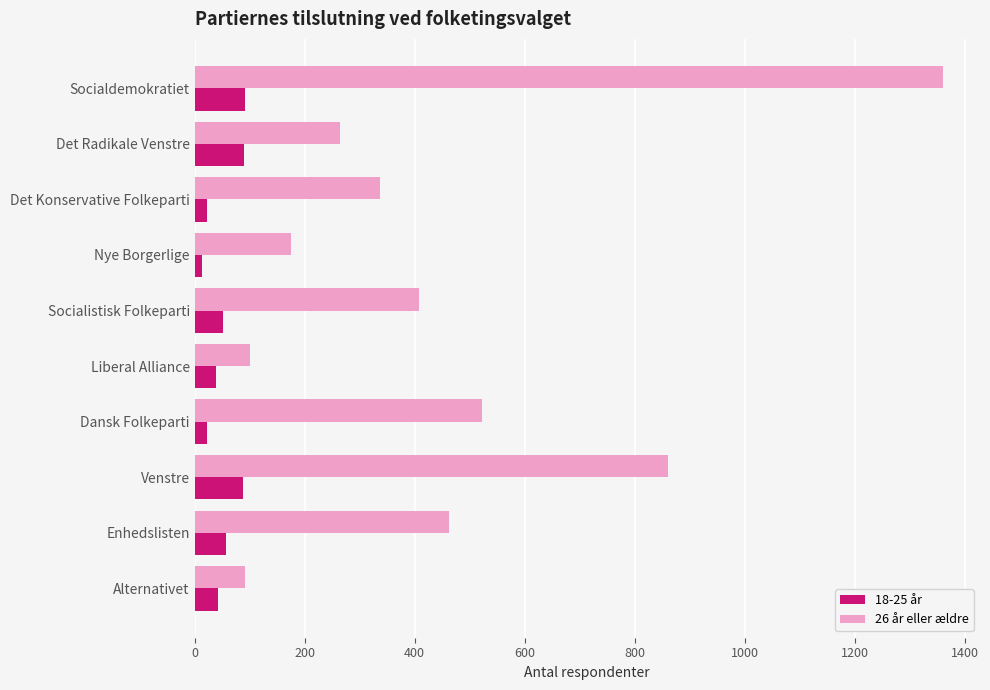

What are all the series names shown in the legend?

18-25 år, 26 år eller ældre